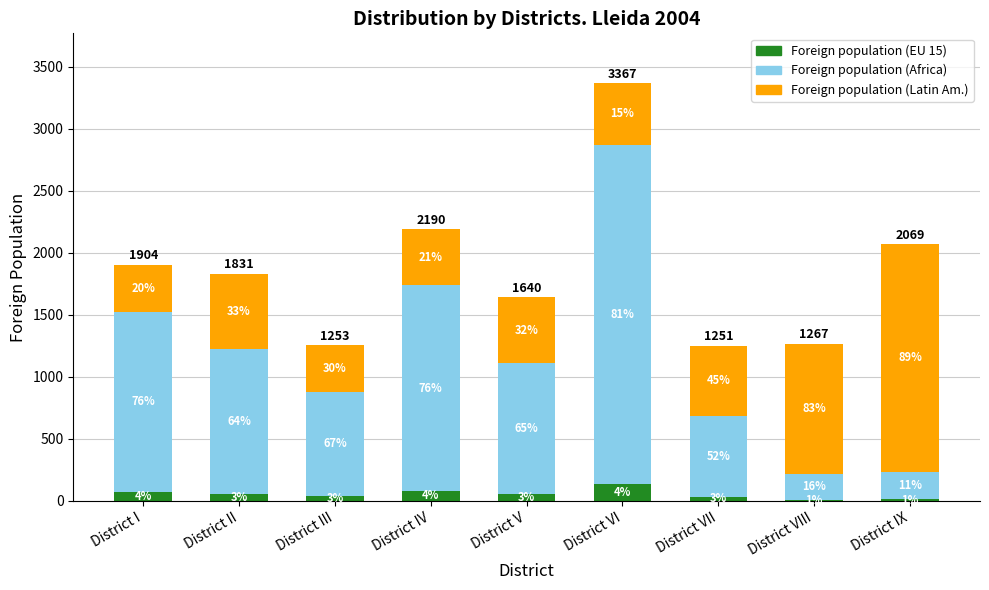

What is the label of the 8th bar from the left?

District VIII